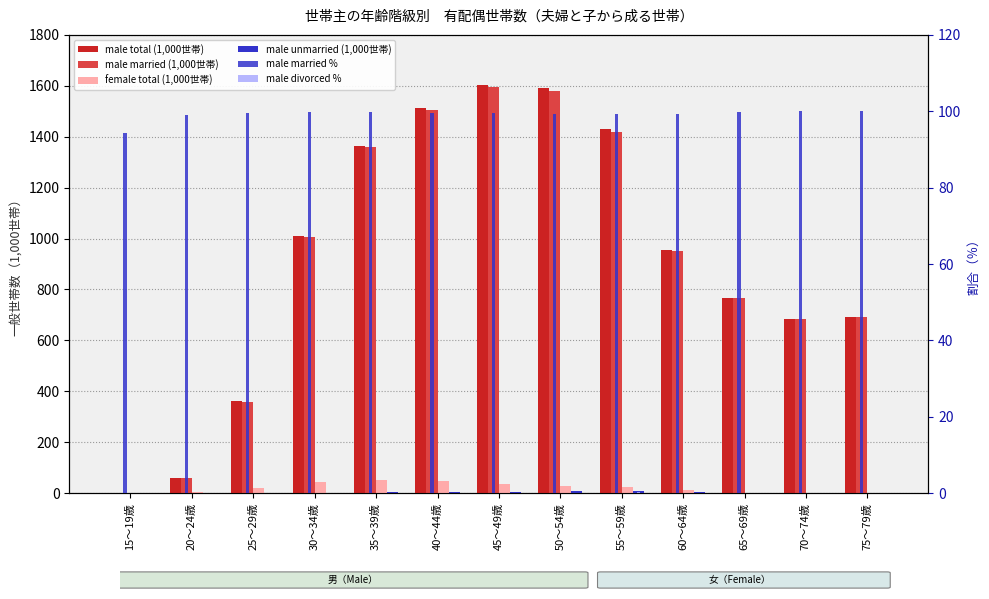

List the series in order of their peak value, lowest first.

male divorced %, male unmarried (1,000世帯), female total (1,000世帯), male married %, male married (1,000世帯), male total (1,000世帯)